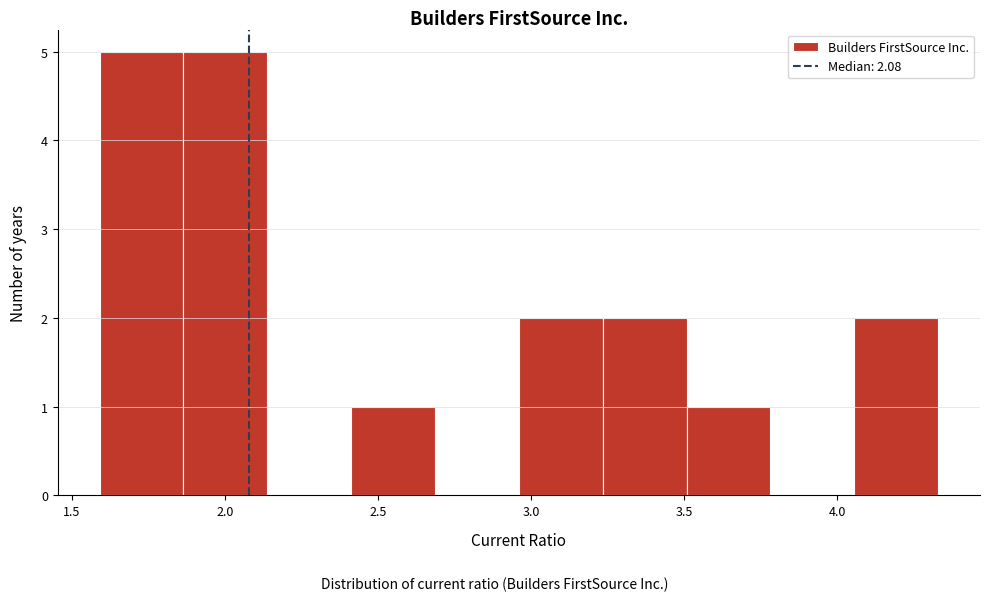

Reading left to right, transcribe this chart: for each bar, give the range it covers on the x-axis and its height. Neither the bar edges nor the heights are printed on the chart, so give them approximately, as read against the axes.

1.60 to 1.85: 5
1.85 to 2.15: 5
2.15 to 2.40: 0
2.40 to 2.70: 1
2.70 to 2.95: 0
2.95 to 3.25: 2
3.25 to 3.50: 2
3.50 to 3.80: 1
3.80 to 4.05: 0
4.05 to 4.35: 2